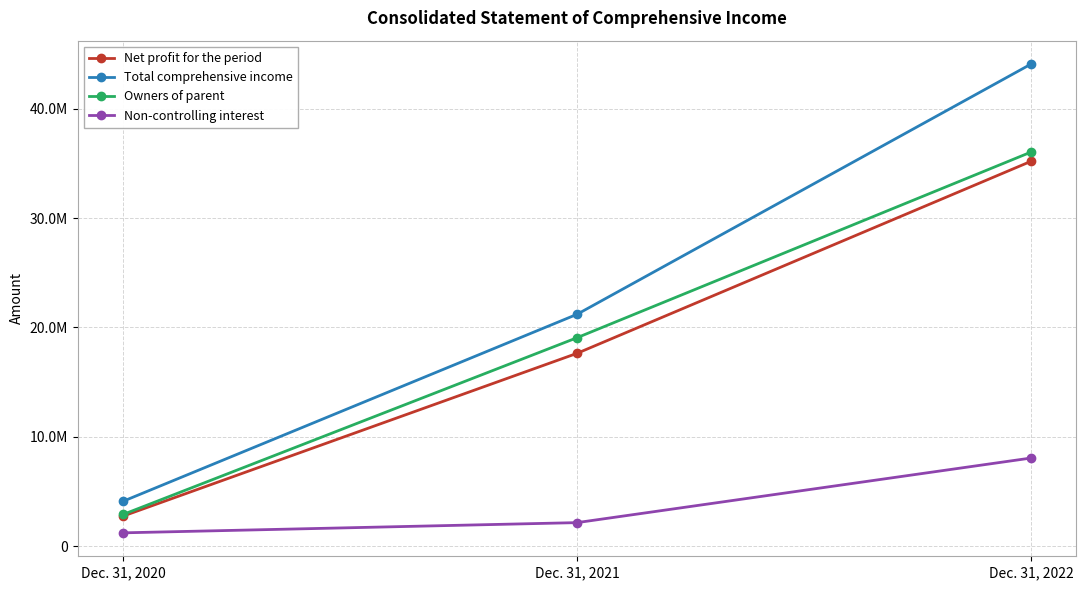

Is this an area chart (filled region under the line)?

No